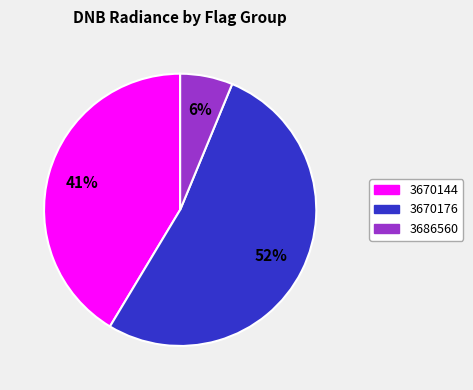

Is there a majority slice in this chart?

Yes